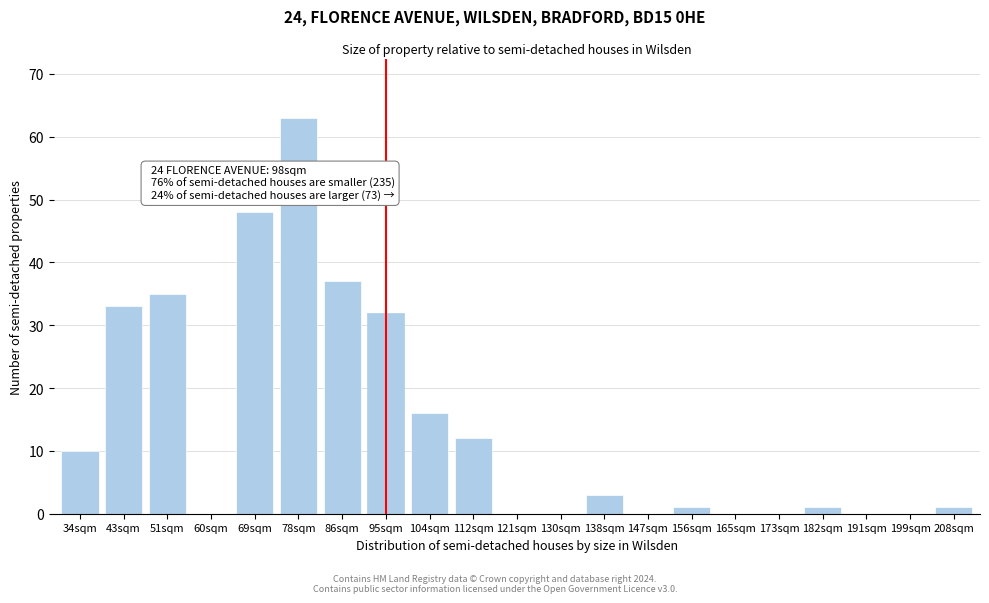

Reading left to right, transcribe all the data shown in this chart.

34sqm=10	43sqm=33	51sqm=35	60sqm=0	69sqm=48	78sqm=63	86sqm=37	95sqm=32	104sqm=16	112sqm=12	121sqm=0	130sqm=0	138sqm=3	147sqm=0	156sqm=1	165sqm=0	173sqm=0	182sqm=1	191sqm=0	199sqm=0	208sqm=1